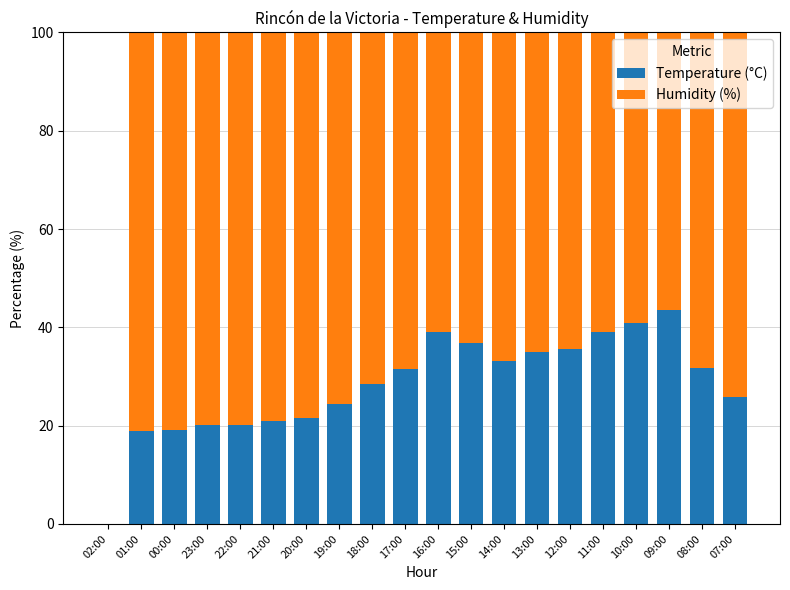

Which category has the highest value in the Temperature (°C) series?

09:00